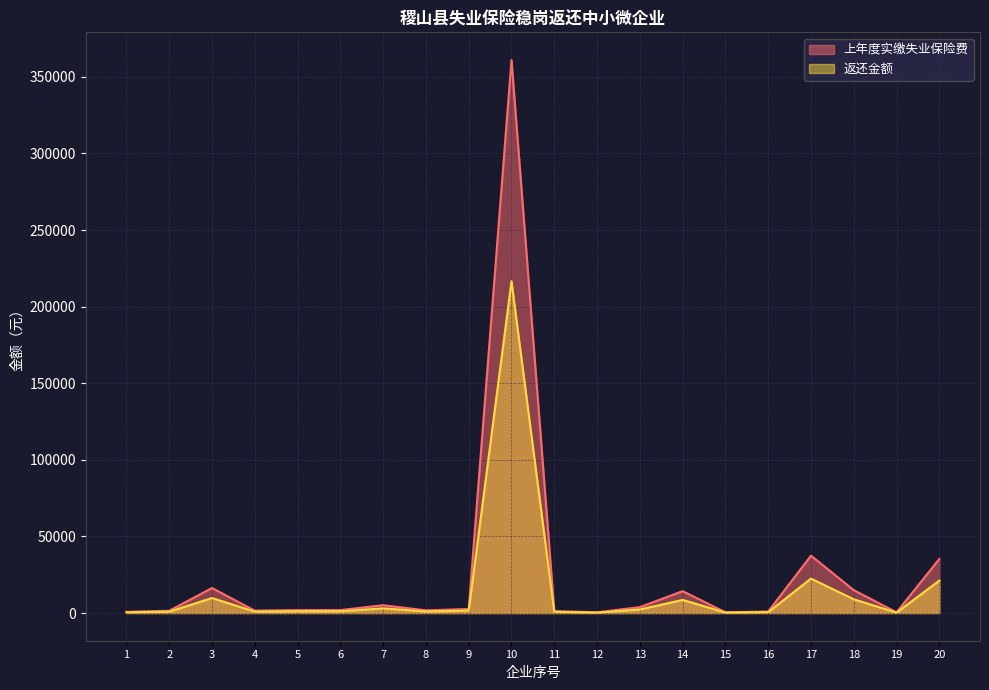

At 16, list the series in order from largest to smallest.

上年度实缴失业保险费, 返还金额